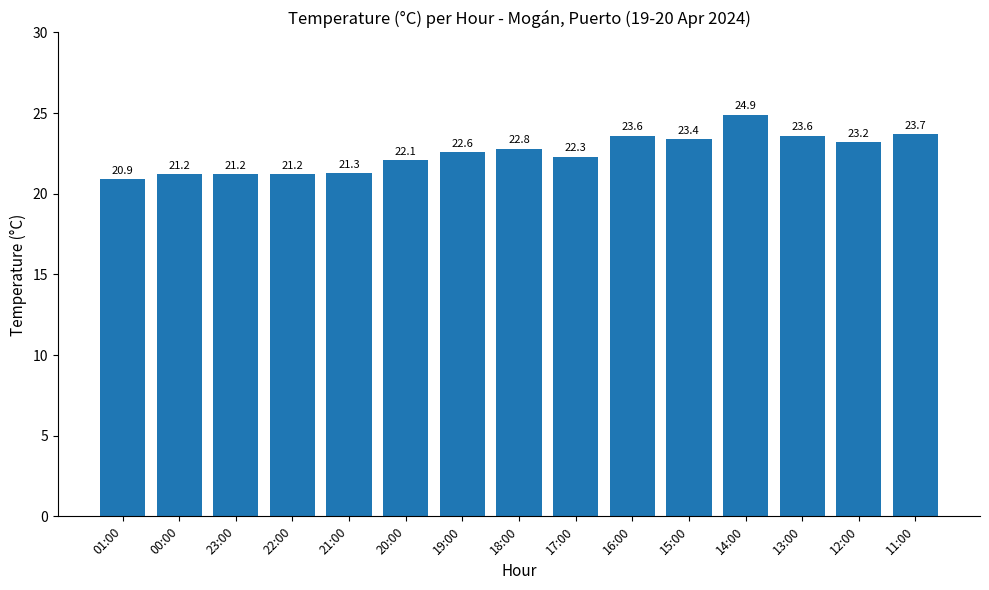

What is the average value?

22.5